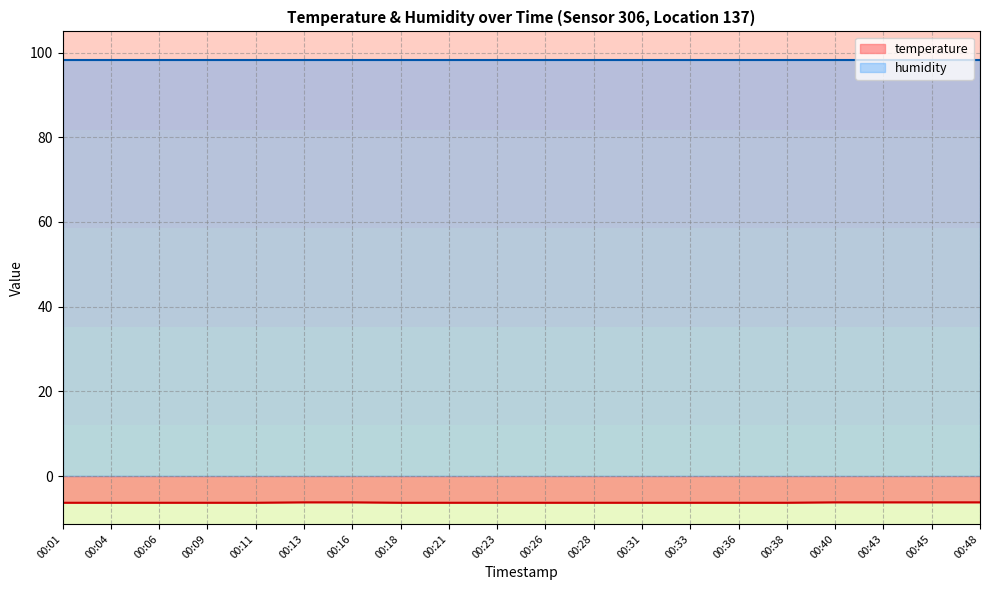

What is the value of the 17th point from the left?

-6.2